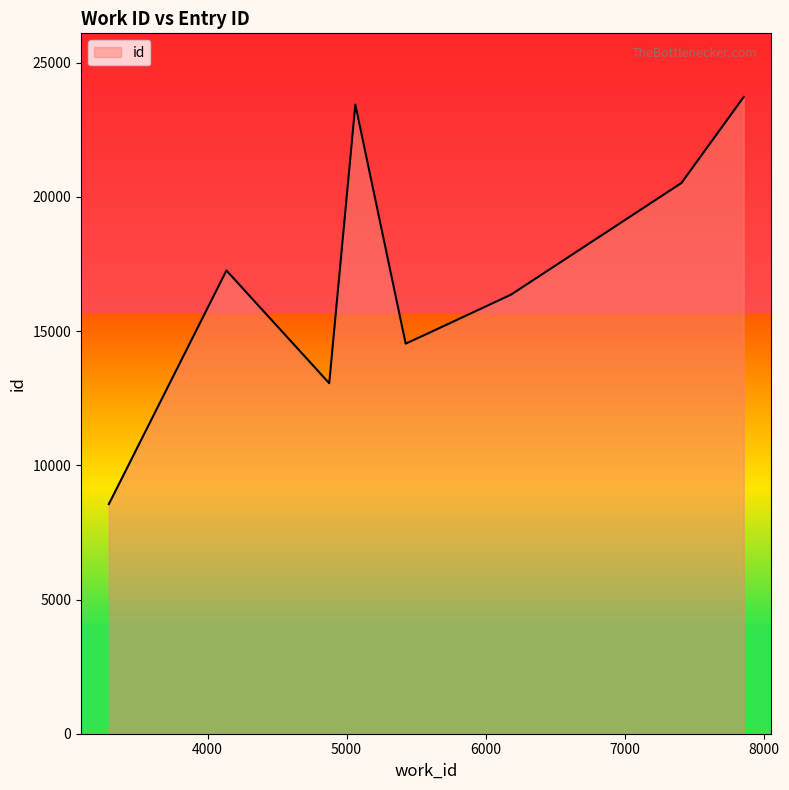

What is the greatest value displayed?

23723